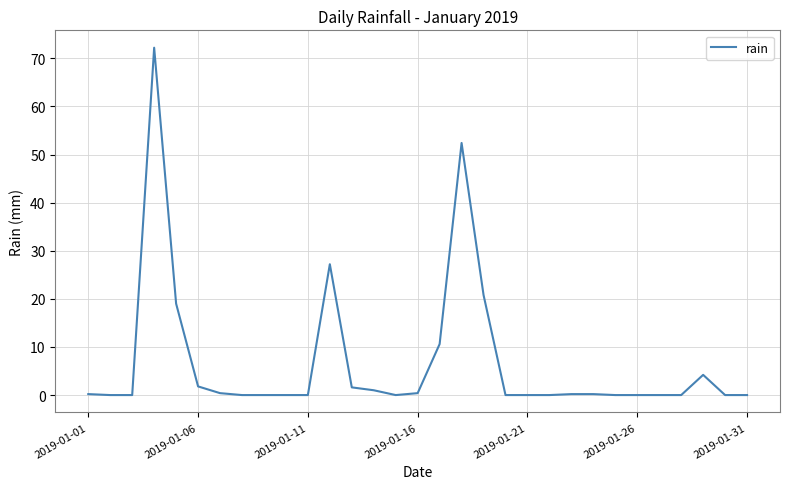

What is the difference between the maximum and minimum values?

72.2